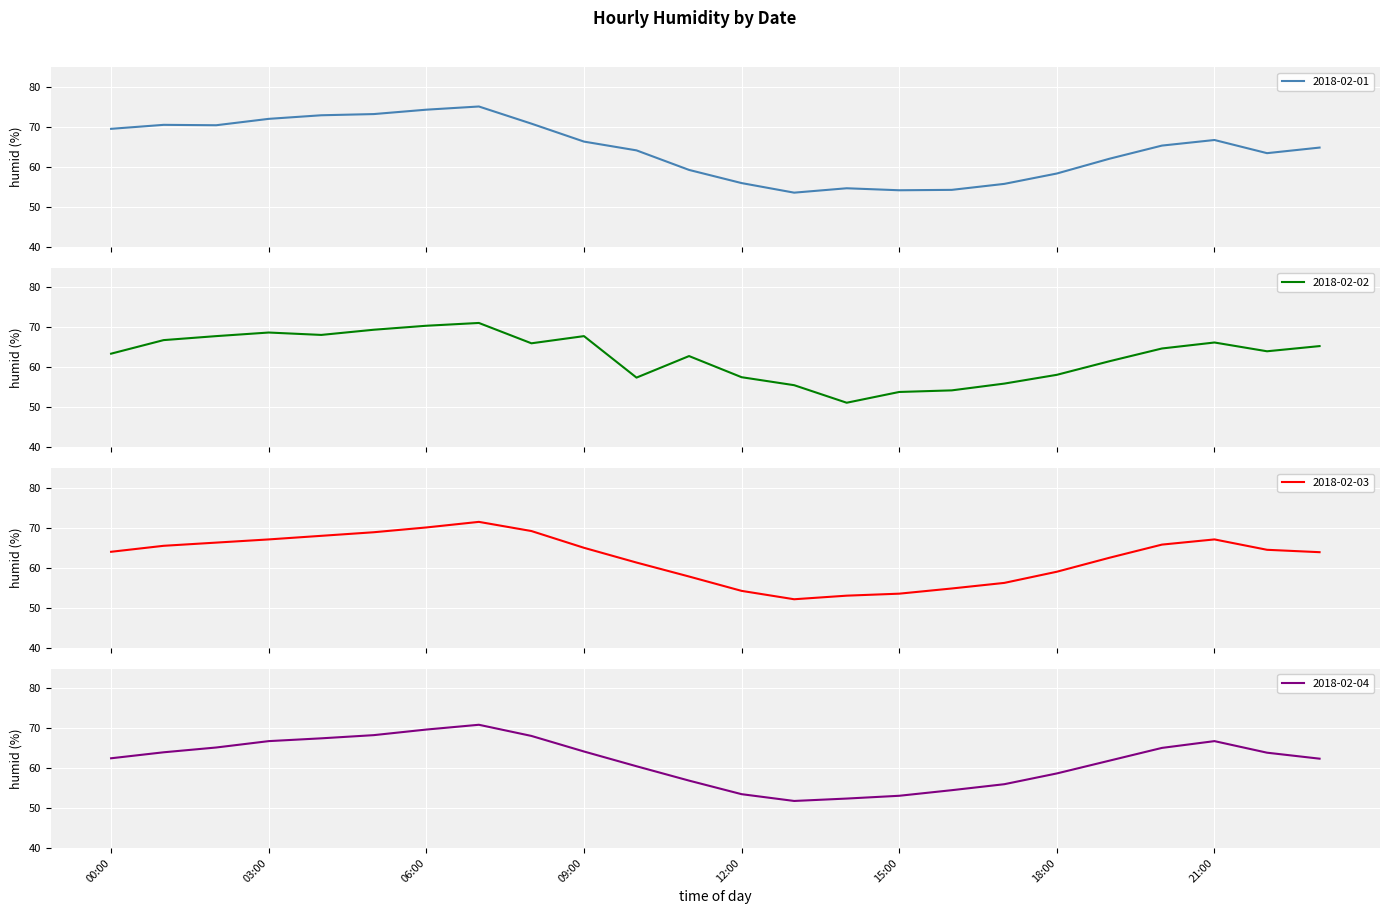

Which series changed the most between 08:00 and 22:00?

2018-02-01